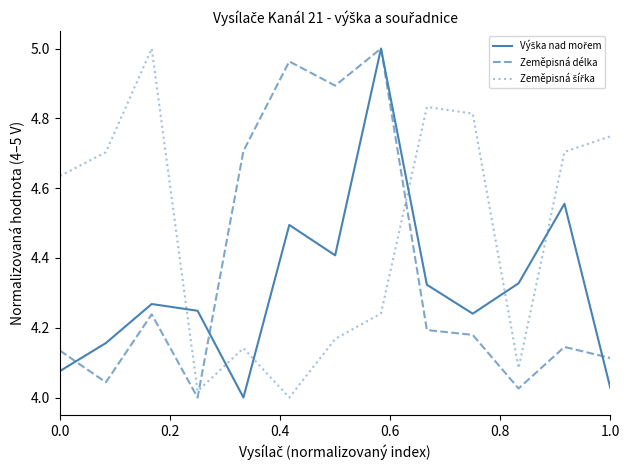

In Výška nad mořem, how many points are higher than both neighbors (excluding endpoints)?

4